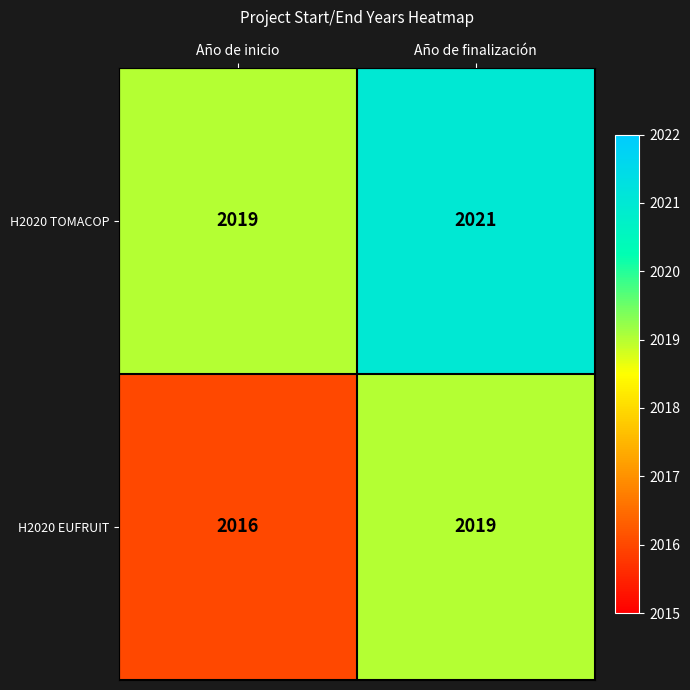

List the series in order of their peak value, lowest first.

H2020 EUFRUIT, H2020 TOMACOP